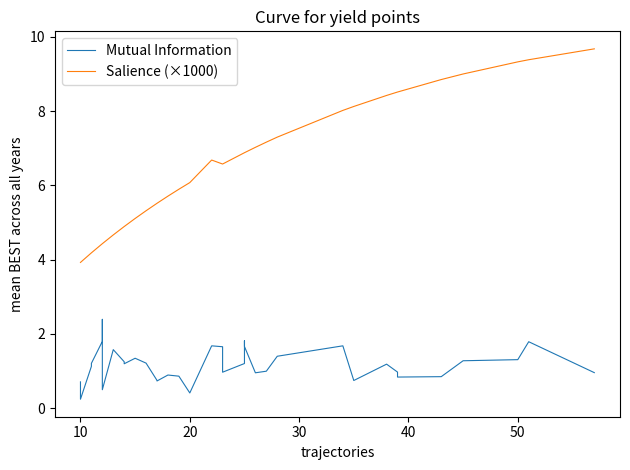

True or false: Salience (×1000) has more than 0 points higher than both neighbors.

True